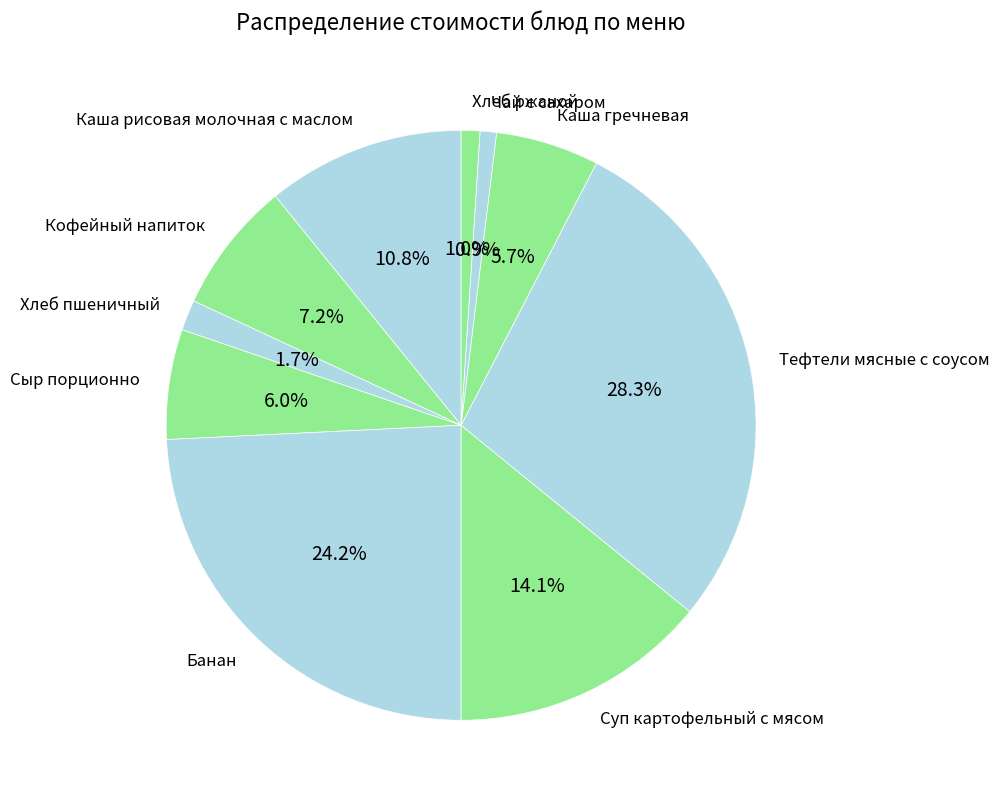

Which slice is the largest?

Тефтели мясные с соусом